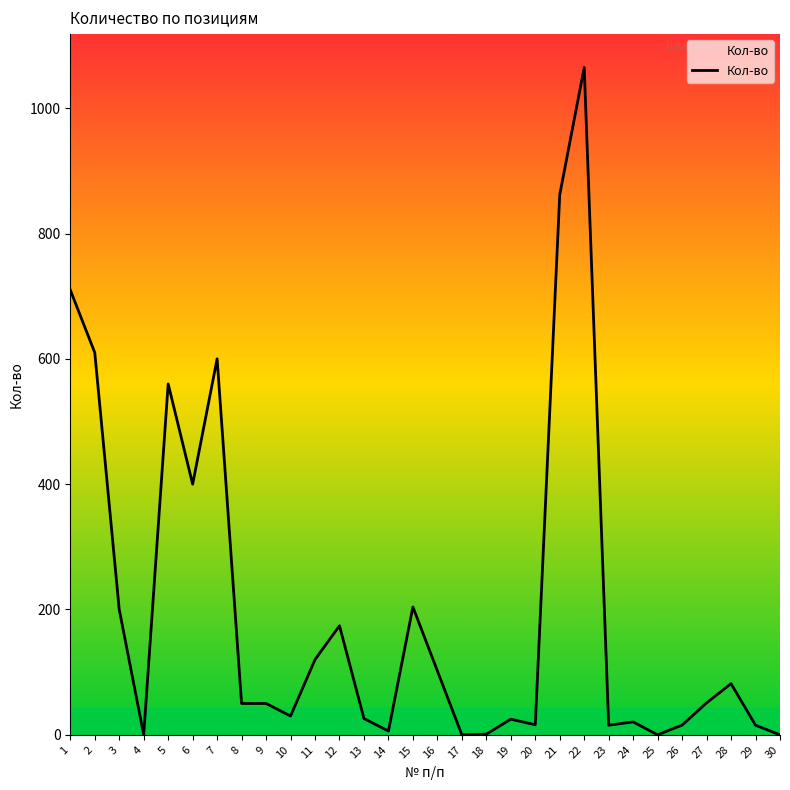

What is the greatest value displayed?

1065.0